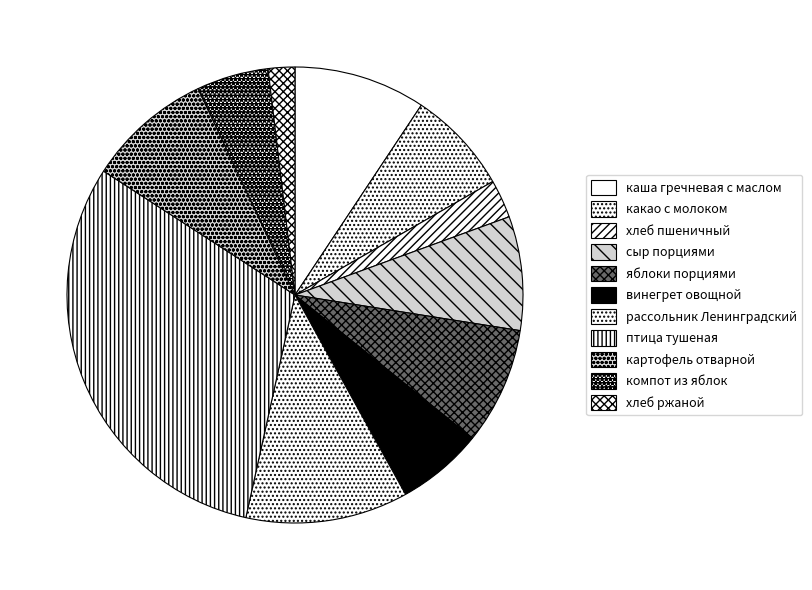

Between хлеб пшеничный and птица тушеная, which is larger?

птица тушеная